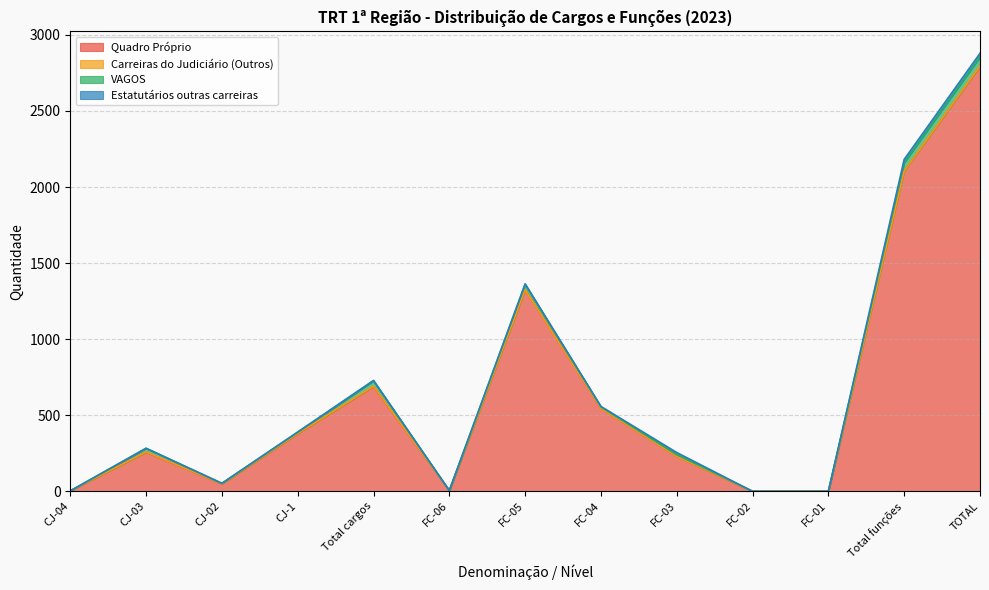

True or false: Quadro Próprio and VAGOS cross at least once.

False